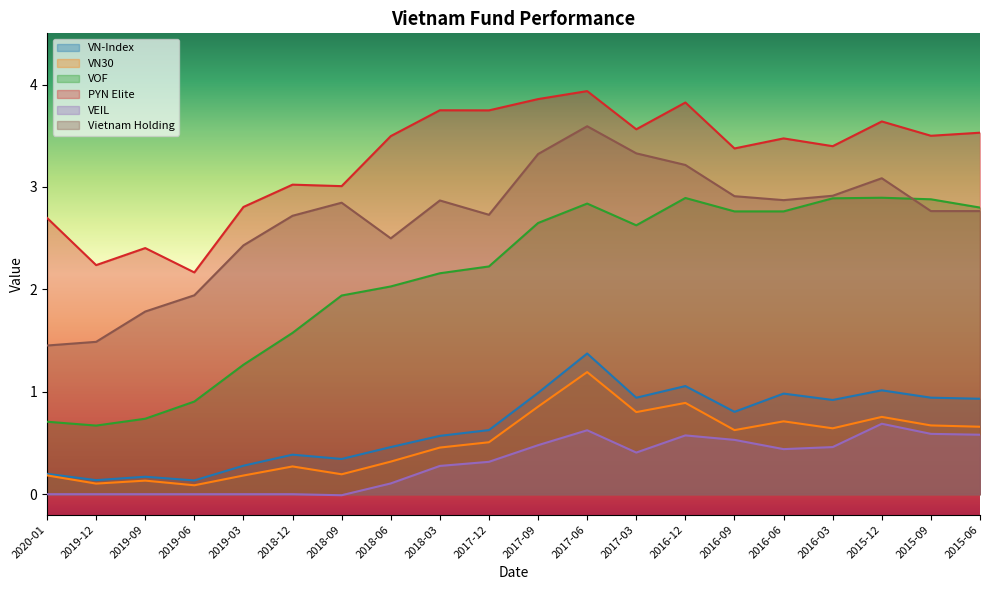

What is the label of the 6th point from the left?

2018-12-31